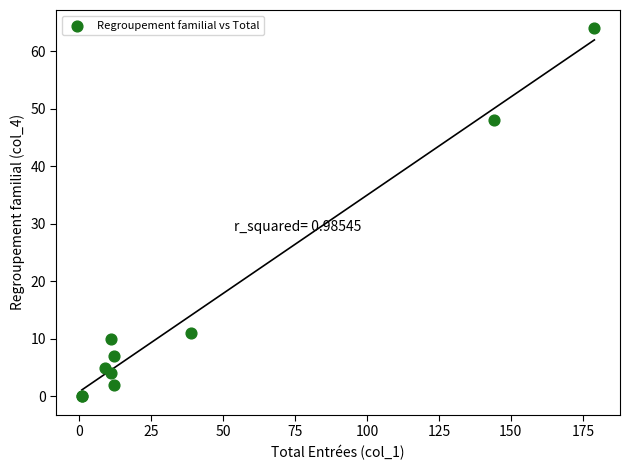

What Y value in the scatter plot is closest to 32?

48